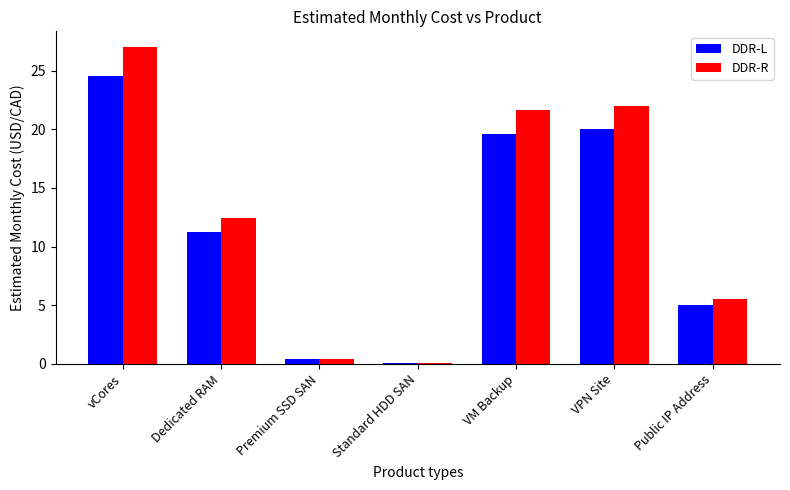

At which category is the sum across all series the highest?

vCores